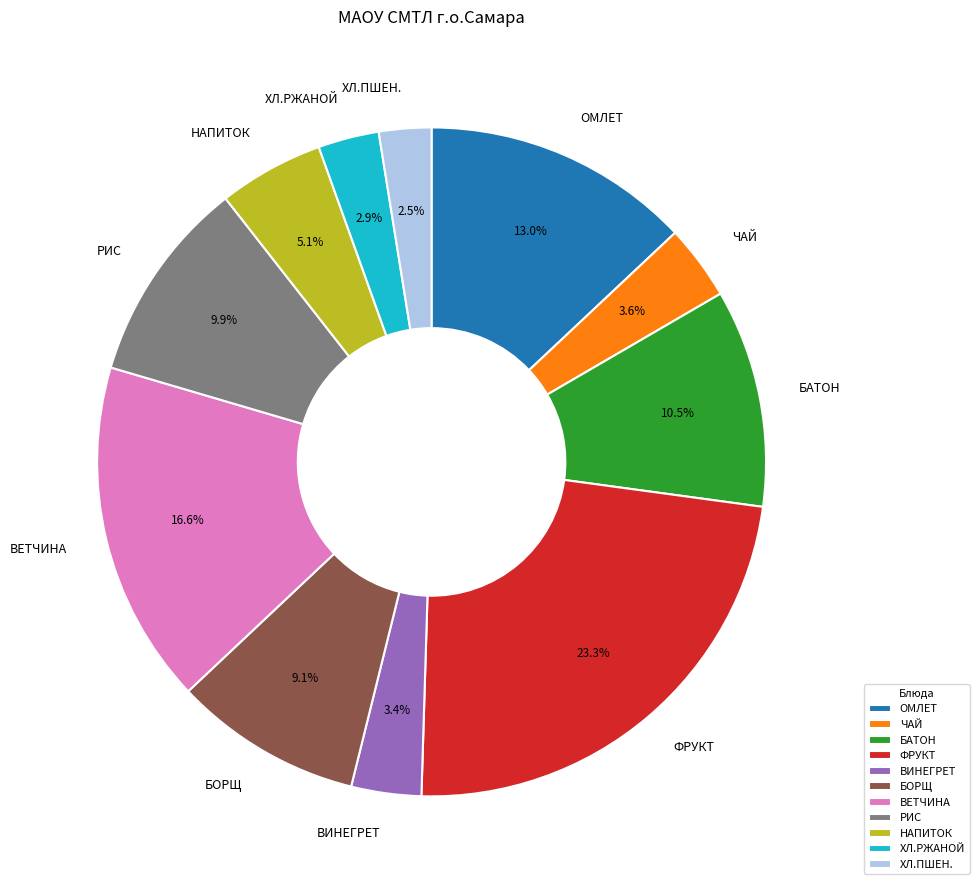

Is the sum of ОМЛЕТ and ВЕТЧИНА greater than half?

No